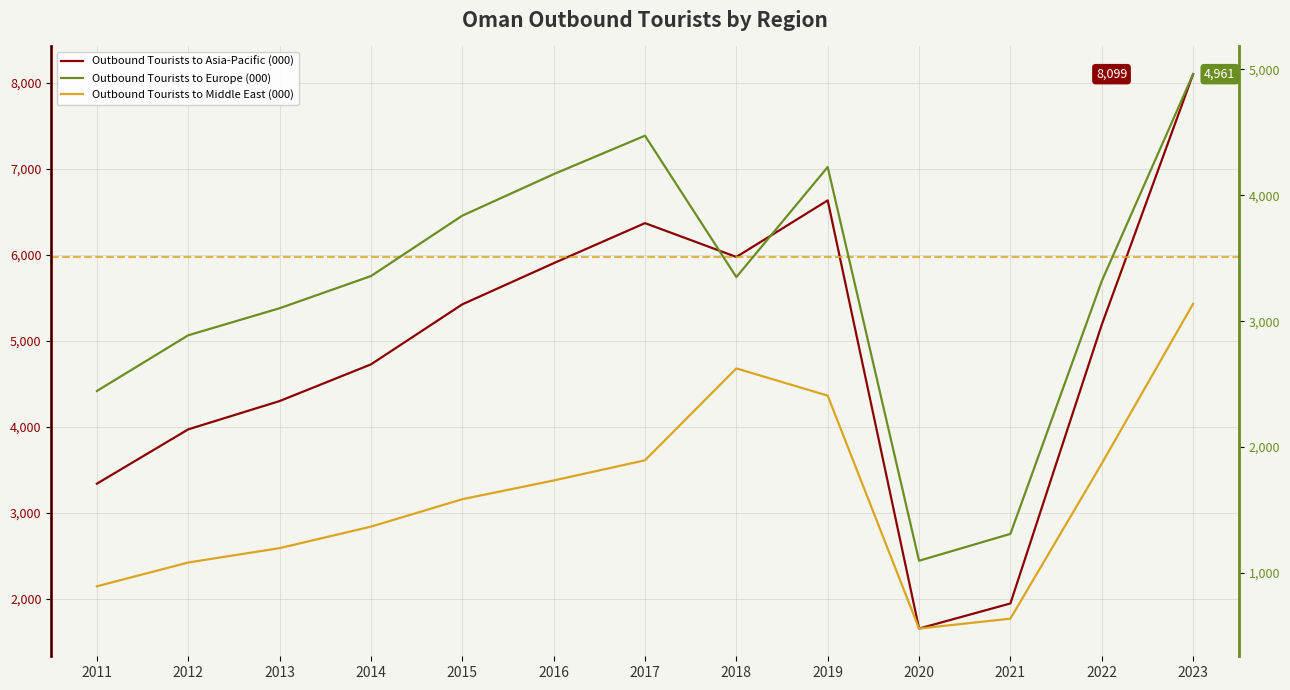

Reading right to left, list all the values displayed in this chart.

Outbound Tourists to Asia-Pacific (000): 8099.0	5187.6	1949.1	1657.5	6632.5	5975.2	6368.1	5902.4	5424.4	4726.9	4300.8	3972.0	3340.9
Outbound Tourists to Europe (000): 4961.3	3318.2	1311.1	1098.0	4223.8	3350.2	4472.8	4167.3	3838.0	3358.2	3102.7	2888.1	2445.8
Outbound Tourists to Middle East (000): 3137.7	1869.4	638.0	559.5	2408.7	2625.0	1895.3	1735.2	1586.4	1368.8	1198.0	1084.0	895.1